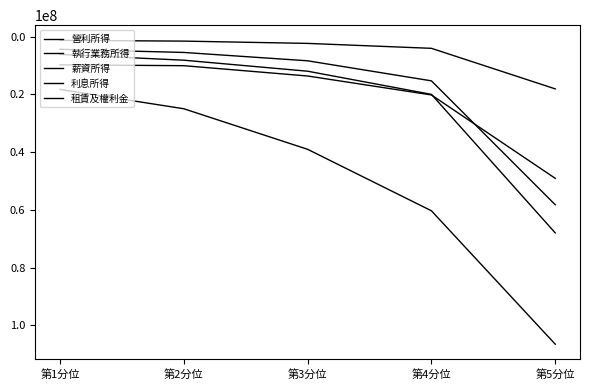

List the series in order of their peak value, lowest first.

租賃及權利金, 營利所得, 執行業務所得, 利息所得, 薪資所得